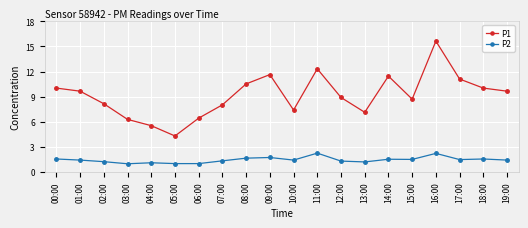

True or false: P1 and P2 intersect in this chart.

False